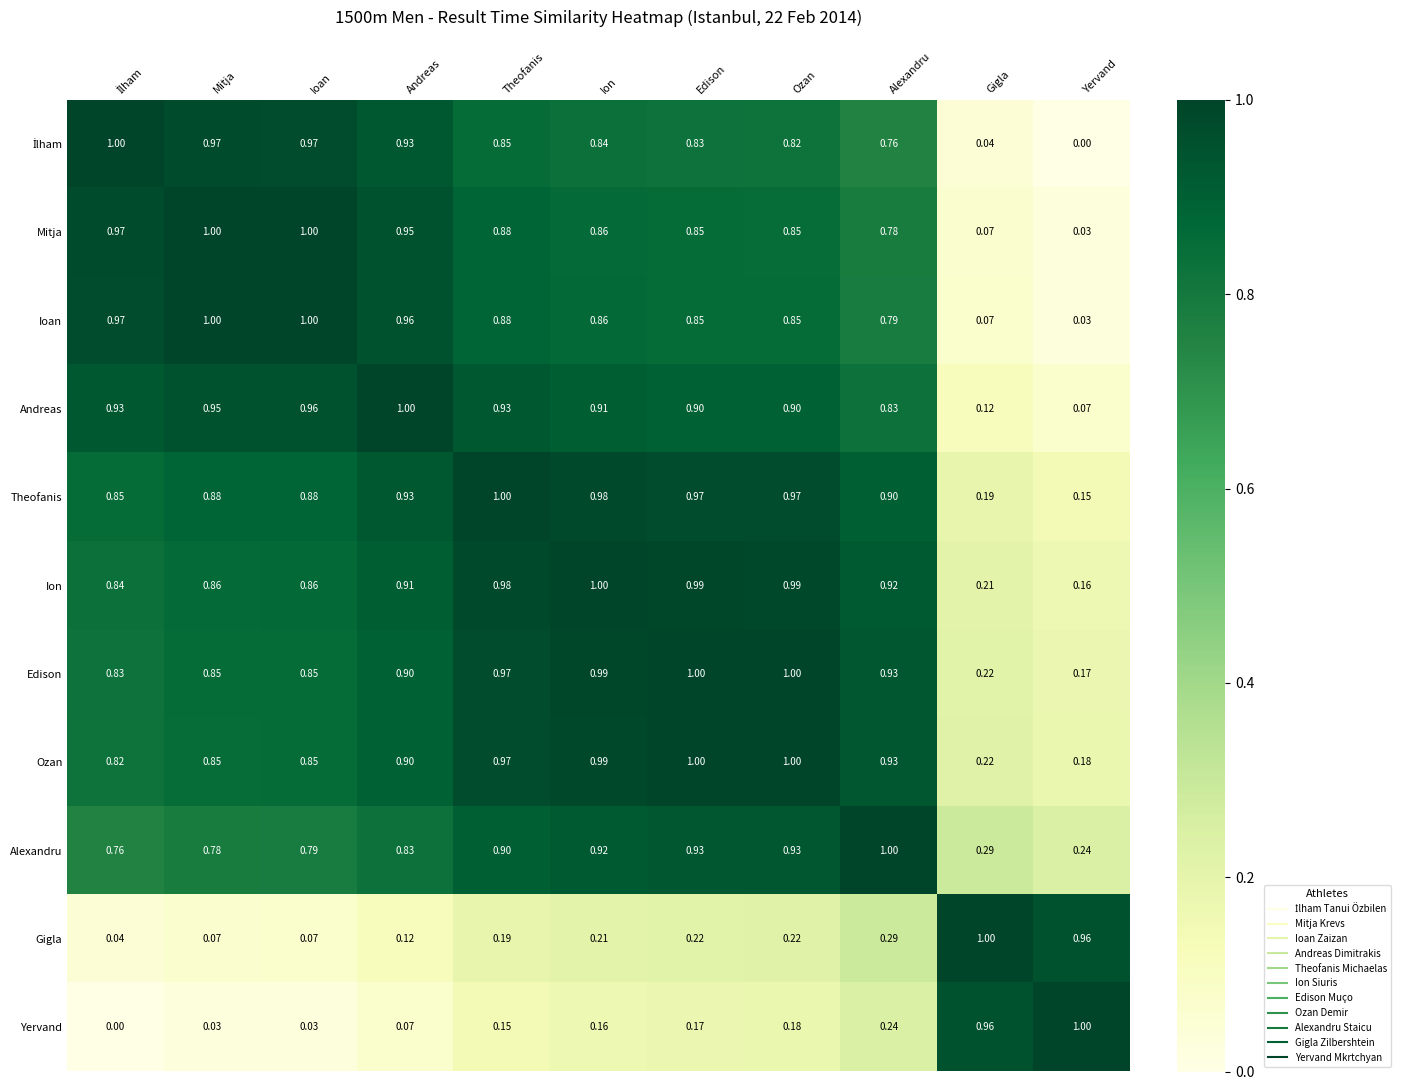

Which category has the highest value in the Andreas series?

Andreas